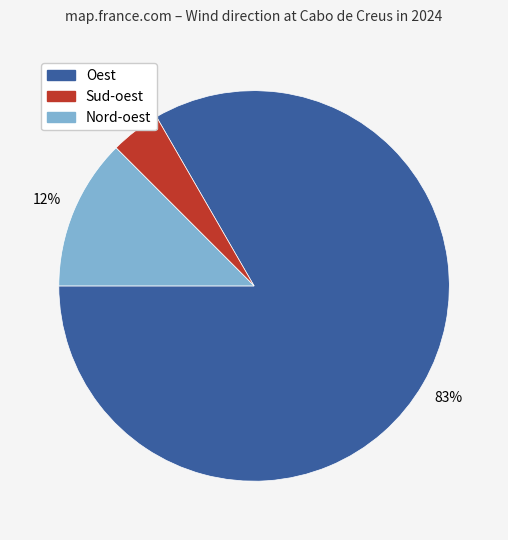

Is there a majority slice in this chart?

Yes